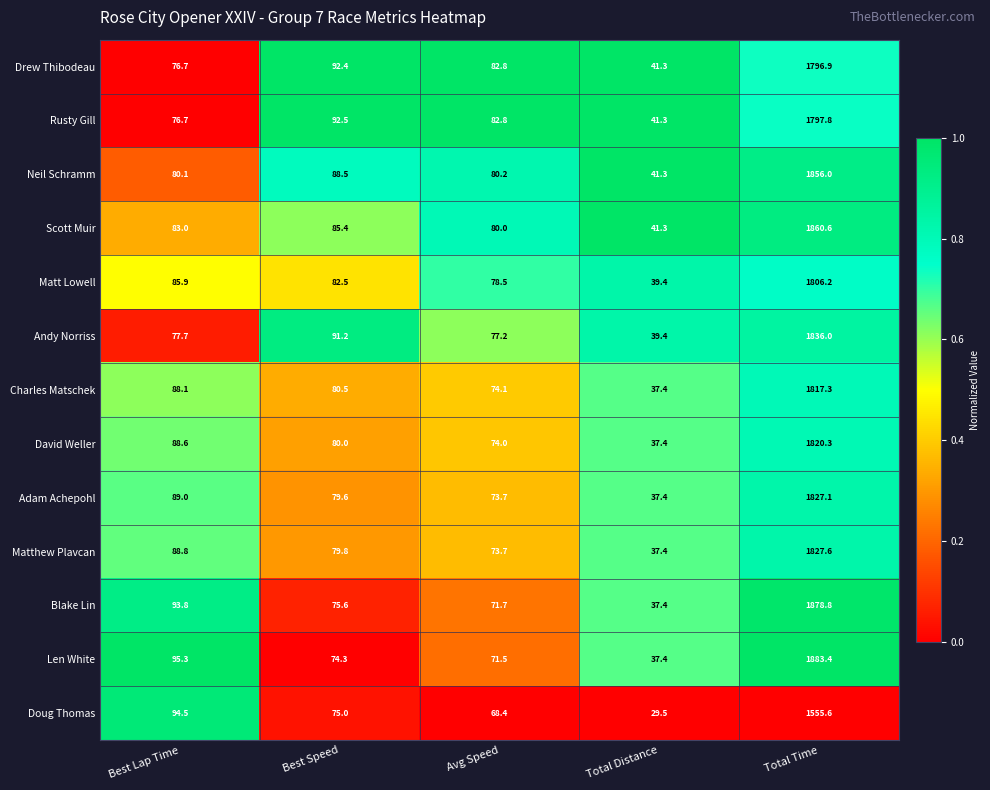

What is the highest value of the Adam Achepohl series?

1827.1